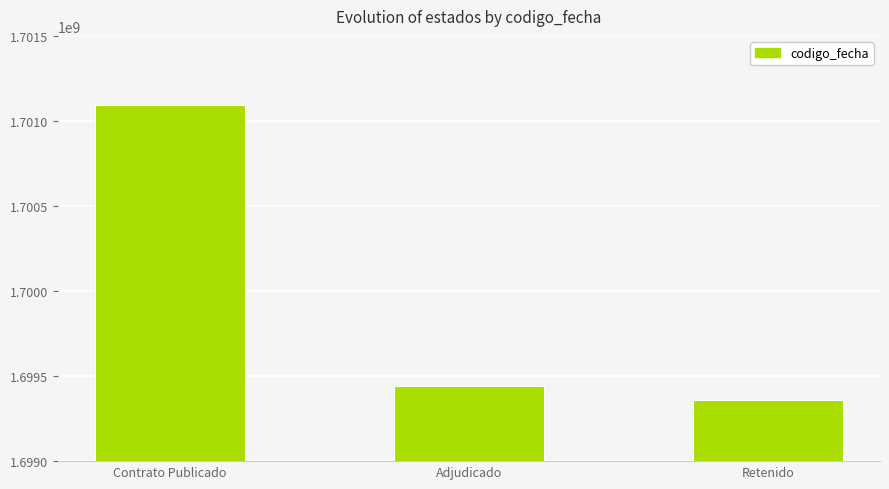

The chart shows a value of 2288855697 at Retenido. True or false?

False